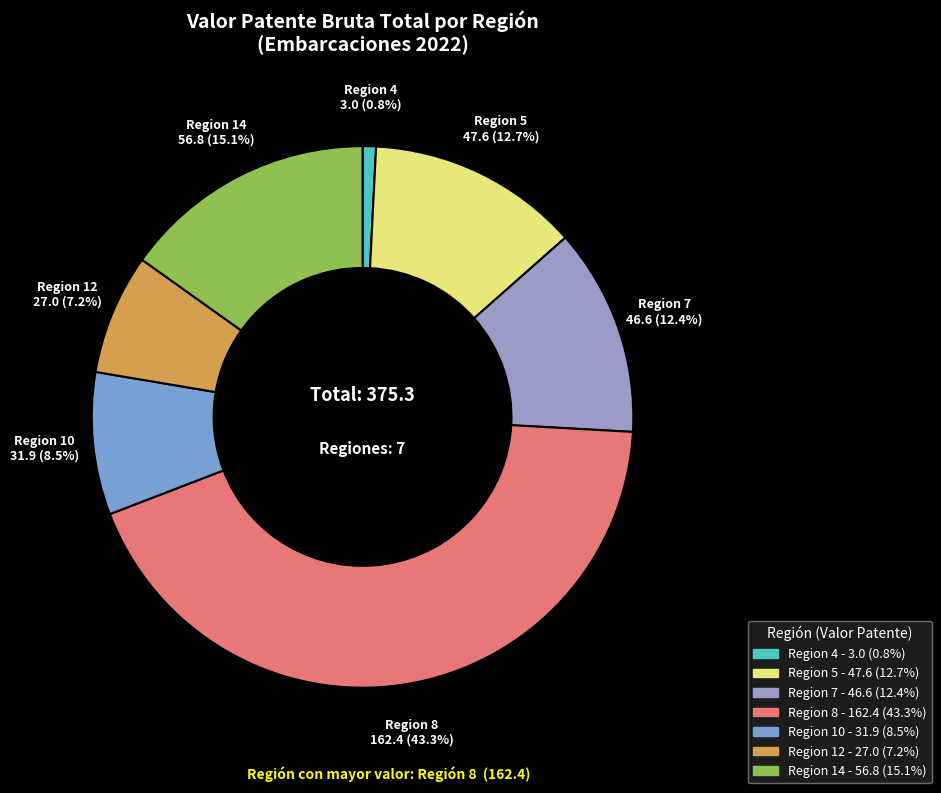

How many segments does this pie chart have?

7